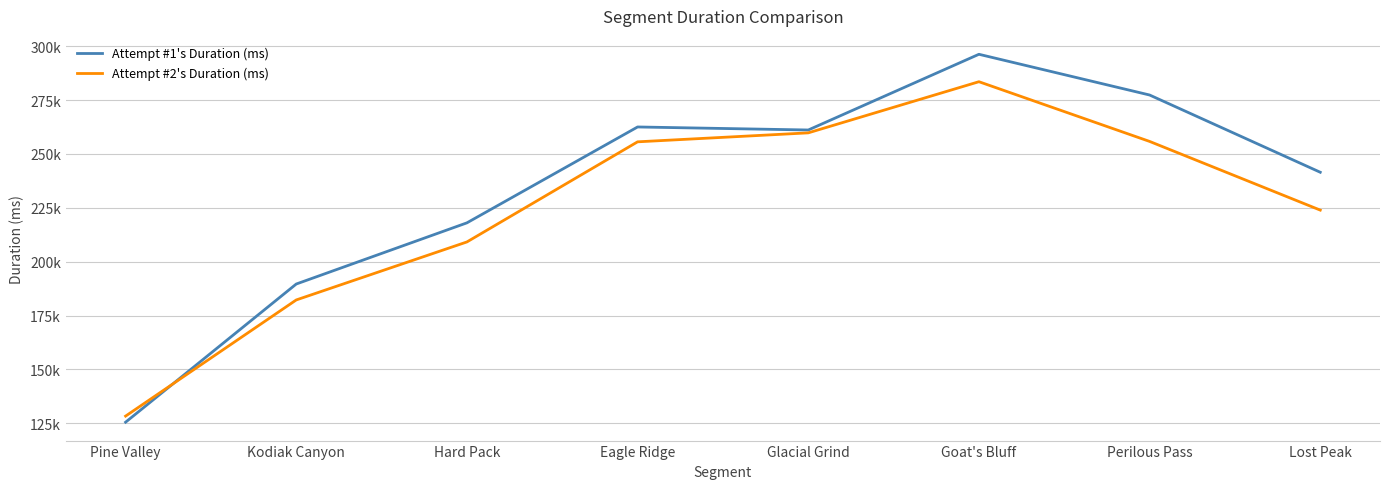

What is the smallest value displayed?

125548